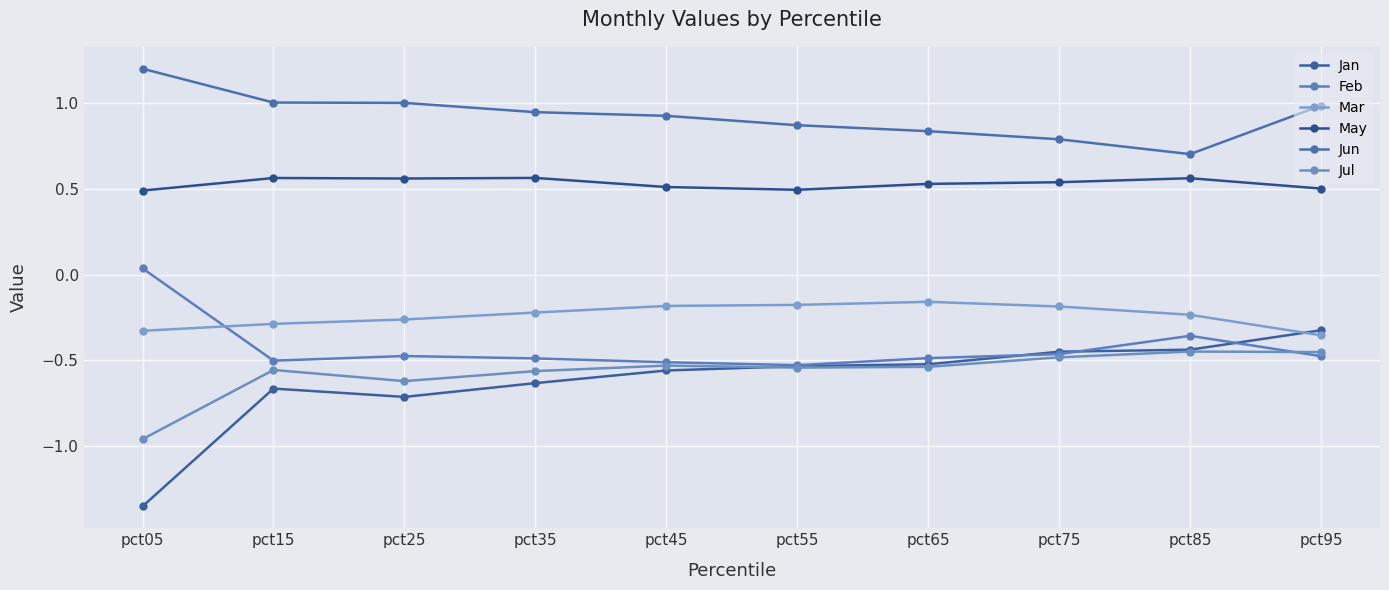

Reading left to right, what are all the values shown in this chart?

Jan: -1.4	-0.7	-0.7	-0.6	-0.6	-0.5	-0.5	-0.5	-0.4	-0.3
Feb: 0.0	-0.5	-0.5	-0.5	-0.5	-0.5	-0.5	-0.5	-0.4	-0.5
Mar: -0.3	-0.3	-0.3	-0.2	-0.2	-0.2	-0.2	-0.2	-0.2	-0.4
May: 0.5	0.6	0.6	0.6	0.5	0.5	0.5	0.5	0.6	0.5
Jun: 1.2	1.0	1.0	0.9	0.9	0.9	0.8	0.8	0.7	1.0
Jul: -1.0	-0.6	-0.6	-0.6	-0.5	-0.5	-0.5	-0.5	-0.4	-0.5